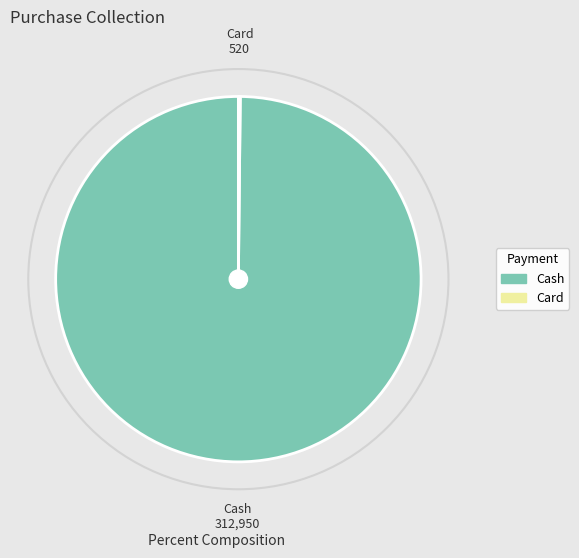

Is there a majority slice in this chart?

Yes